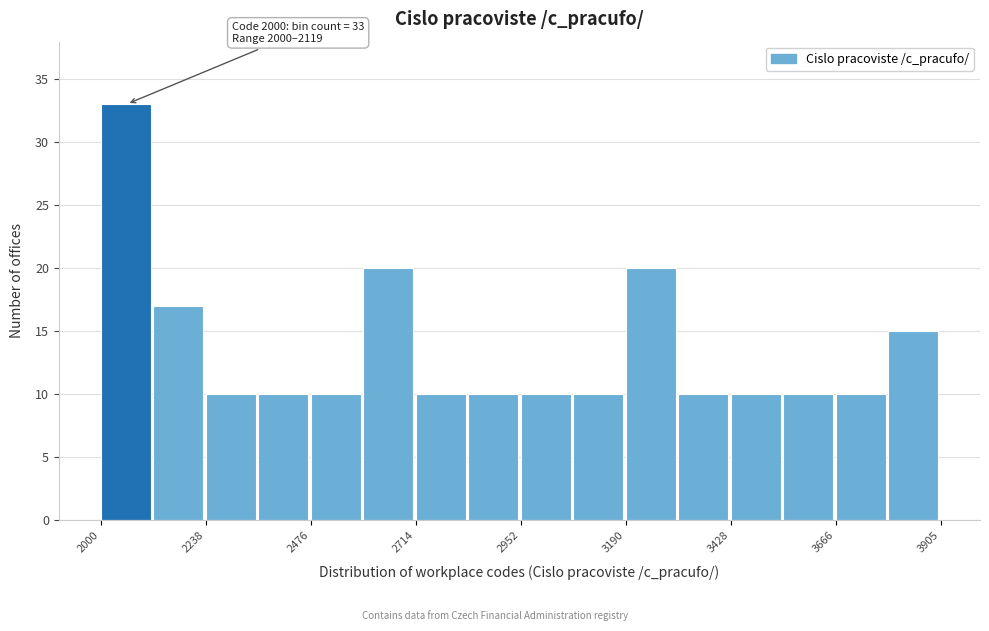

Around what value on the x-axis is the tallest bar? Give the approximate position of its centre, as read against the axis.

2050